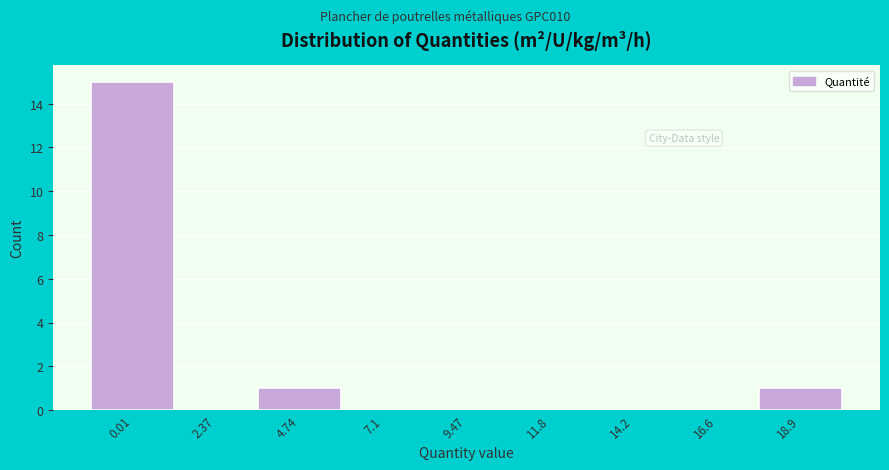

Reading right to left, transcribe all the data shown in this chart.

18.9=1	16.6=0	14.2=0	11.8=0	9.47=0	7.1=0	4.74=1	2.37=0	0.01=15